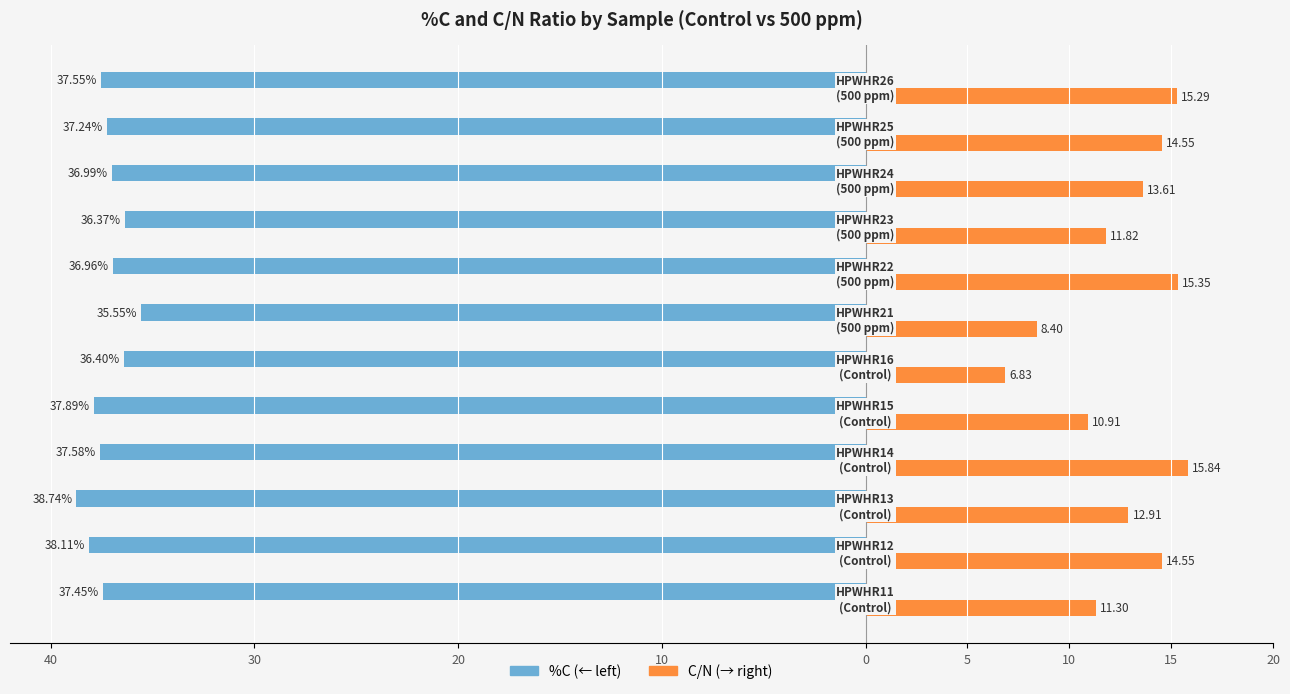

What is the value of the C/N bar at the 12th from the left?

15.3